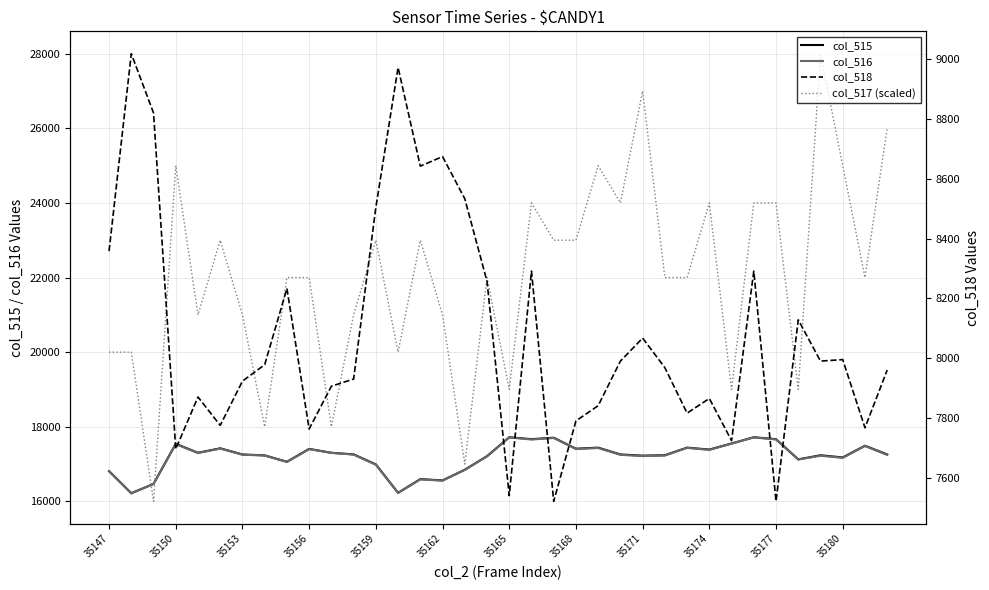

How many values in the col_517 (scaled) series are below 22000?

14